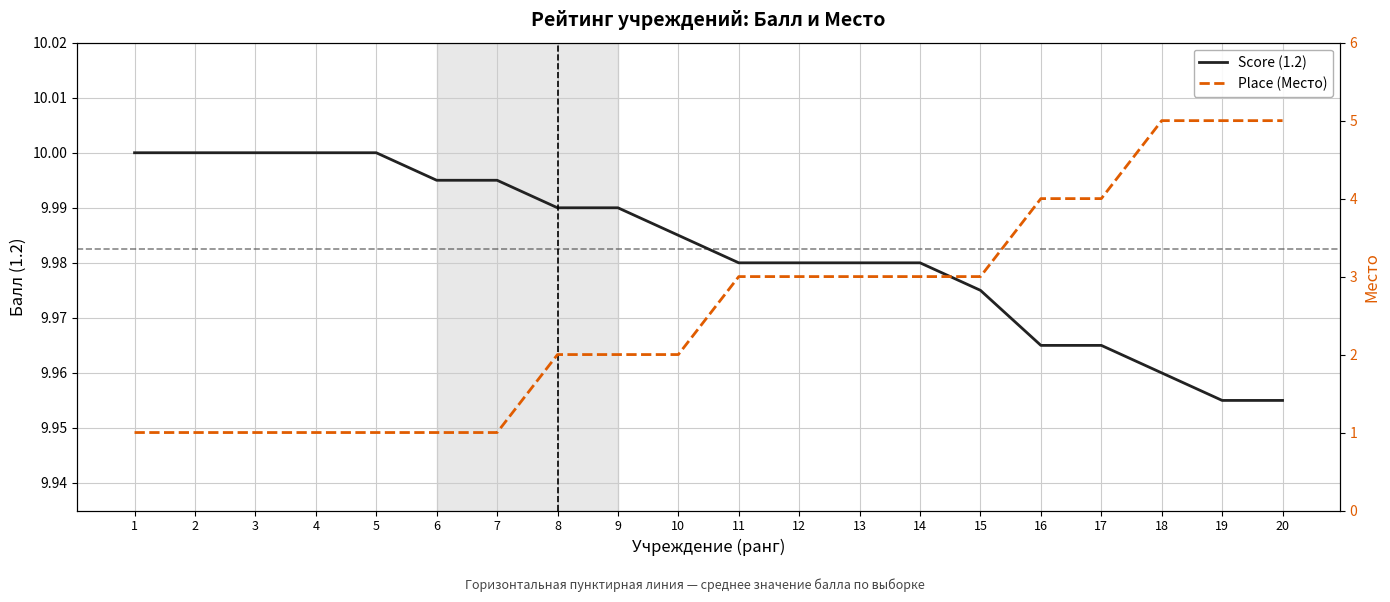

True or false: Place (Место) and Score (1.2) intersect in this chart.

False